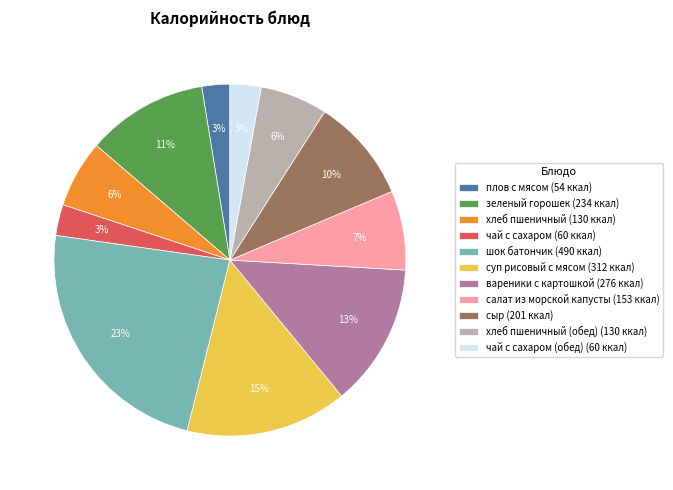

What is the largest slice in the pie chart?

шок батончик (490 ккал)